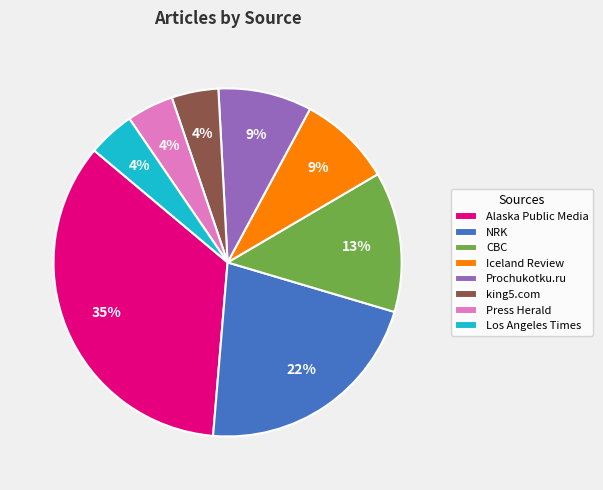

Combined, do Alaska Public Media and Los Angeles Times account for over 50%?

No